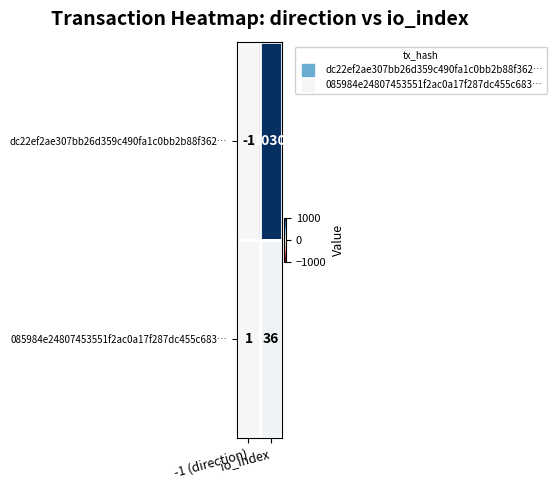

Which series has the largest total across all categories?

dc22ef2ae307bb26d359c490fa1c0bb2b88f362…